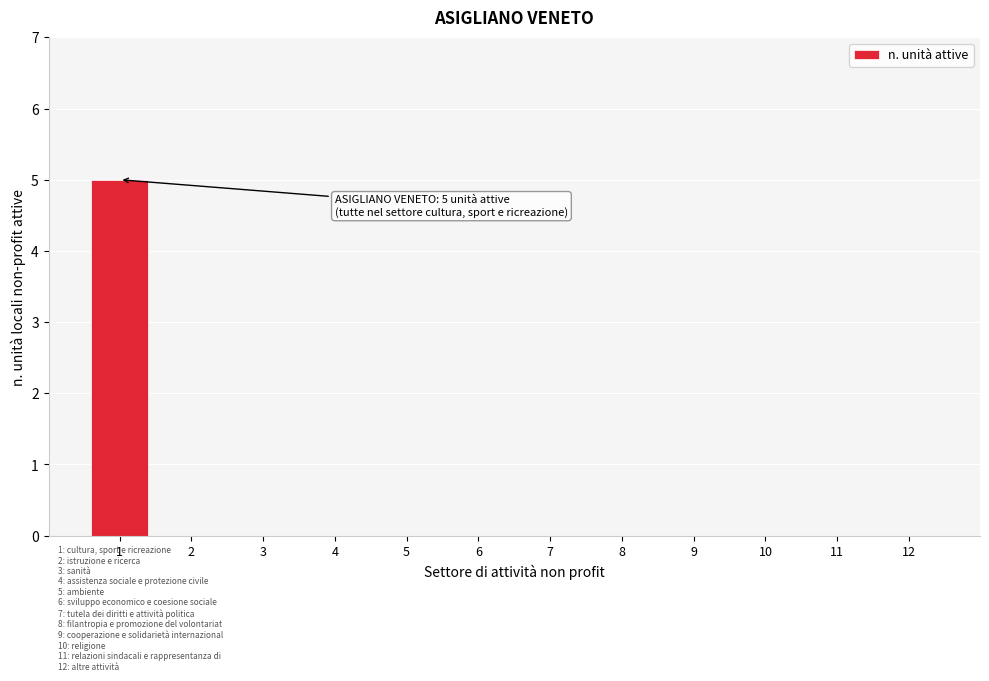

Reading left to right, transcribe all the data shown in this chart.

1=5	2=0	3=0	4=0	5=0	6=0	7=0	8=0	9=0	10=0	11=0	12=0